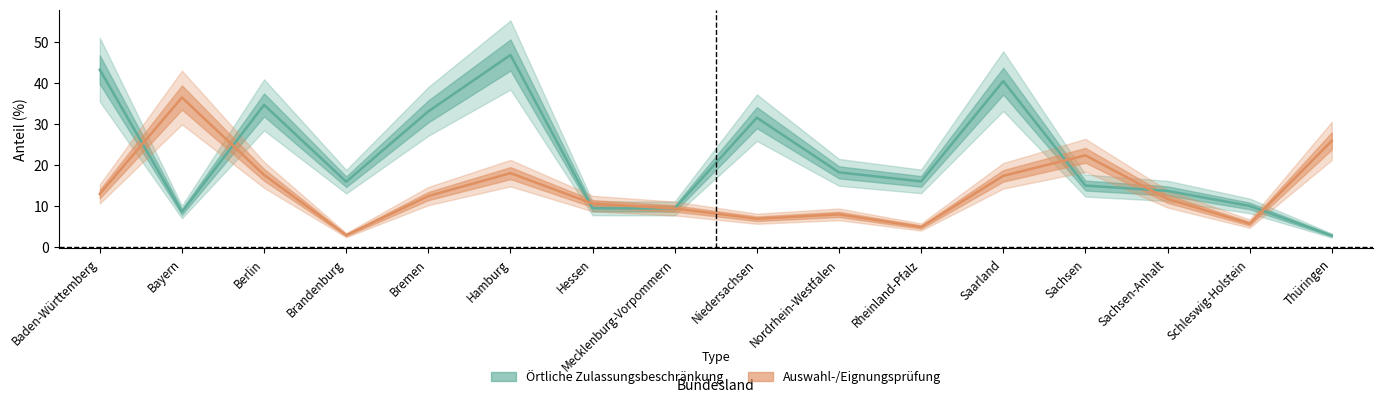

Where does the Auswahl-/Eignungsprüfung series first go above 12?

Baden-Württemberg